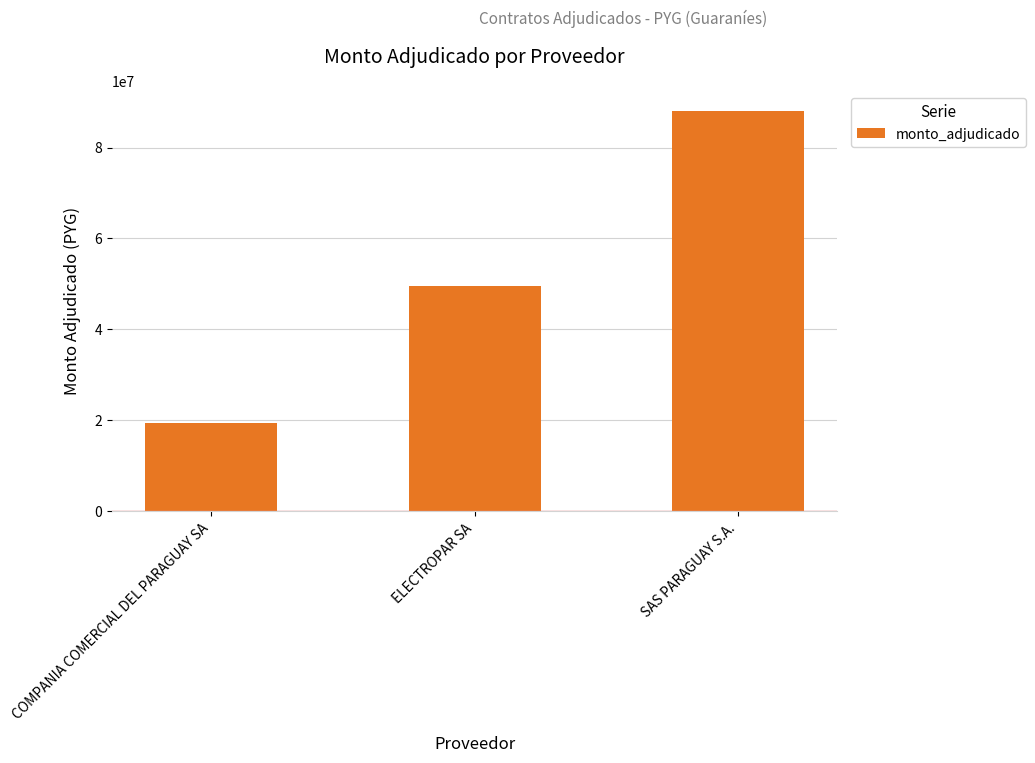

How many series are shown in this chart?

1